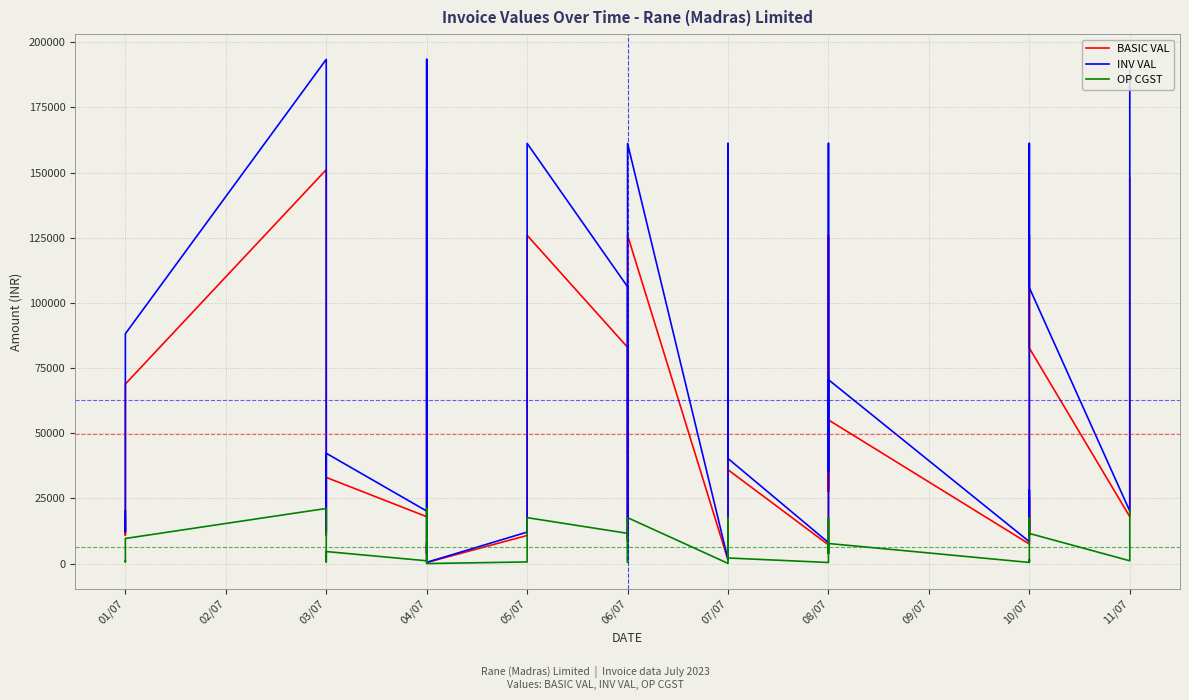

In BASIC VAL, how many points are higher than both neighbors (excluding endpoints)?

11